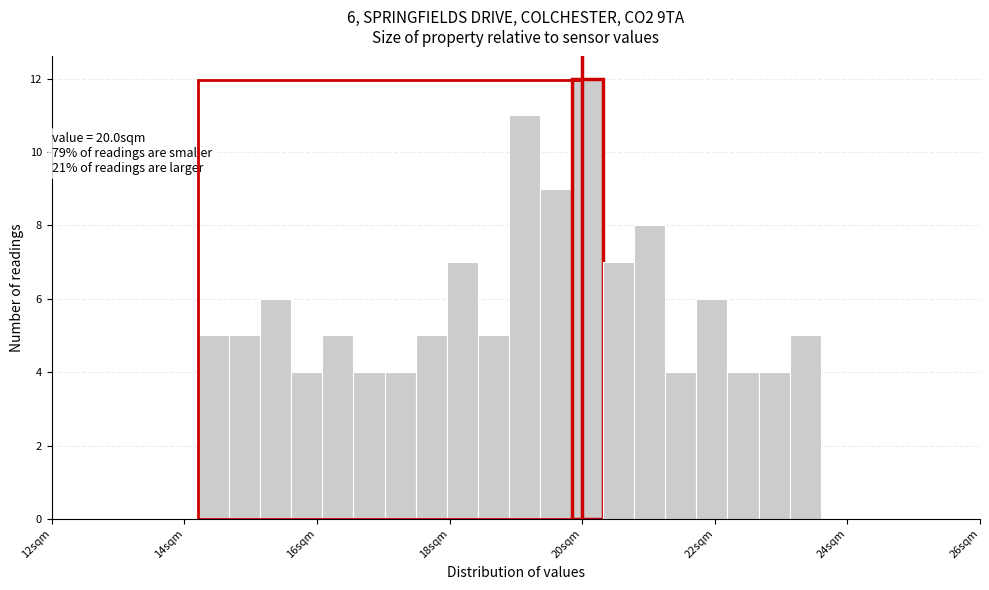

Read against the x-axis, roughly where is the centre of the tallest bar?

20.0